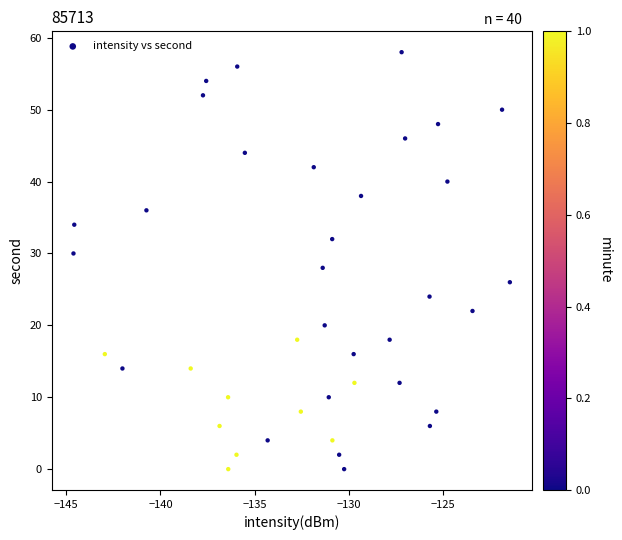

What is the range of Y values (max minus min)?

58